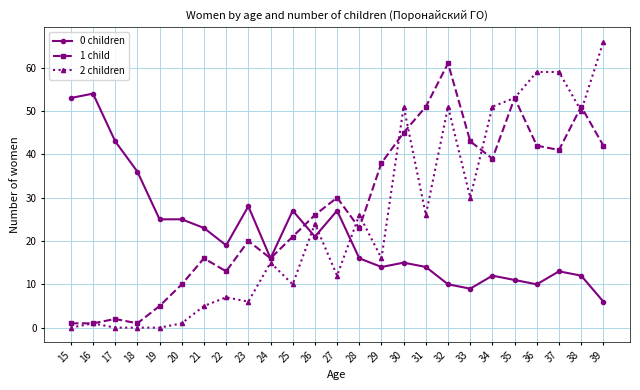

What is the difference between the highest and lowest values at 32?

51